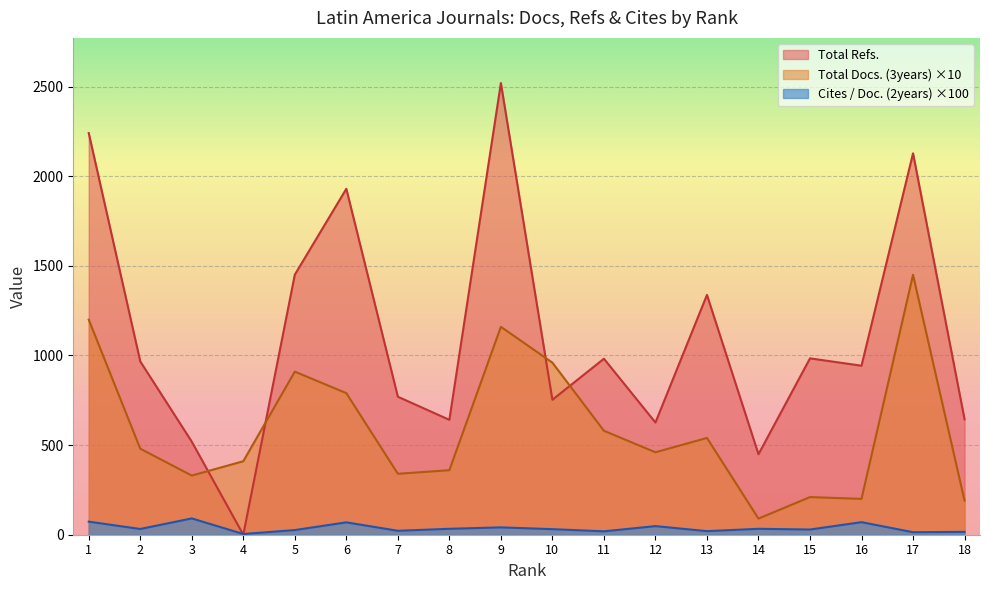

How many values in the Cites / Doc. (2years) series are below 32?

9